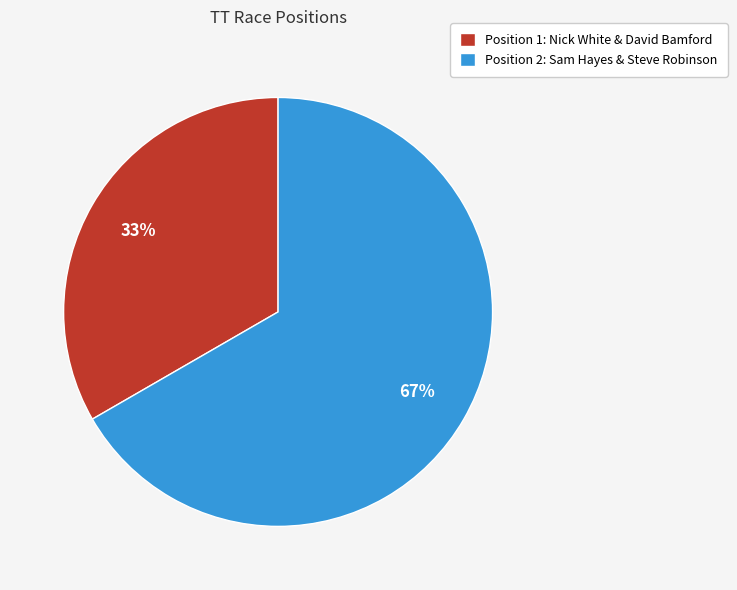

Between Position 2: Sam Hayes & Steve Robinson and Position 1: Nick White & David Bamford, which is larger?

Position 2: Sam Hayes & Steve Robinson